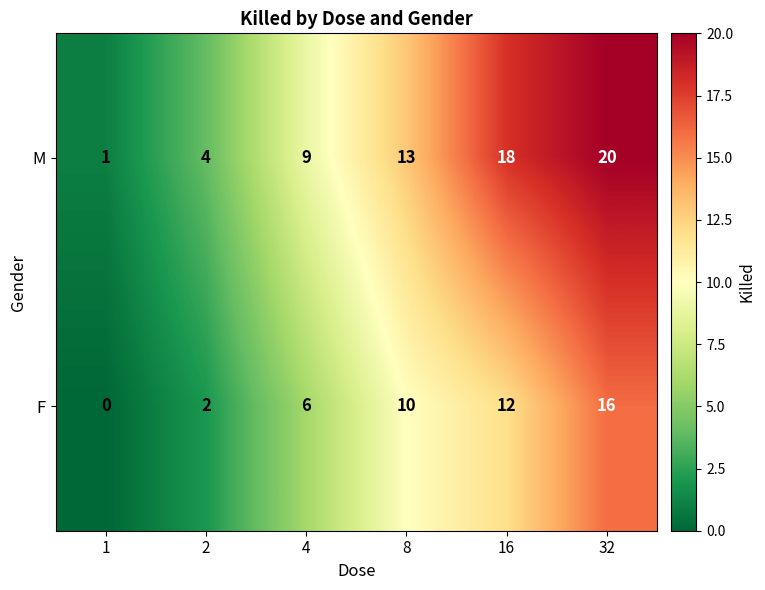

How many series are shown in this chart?

2